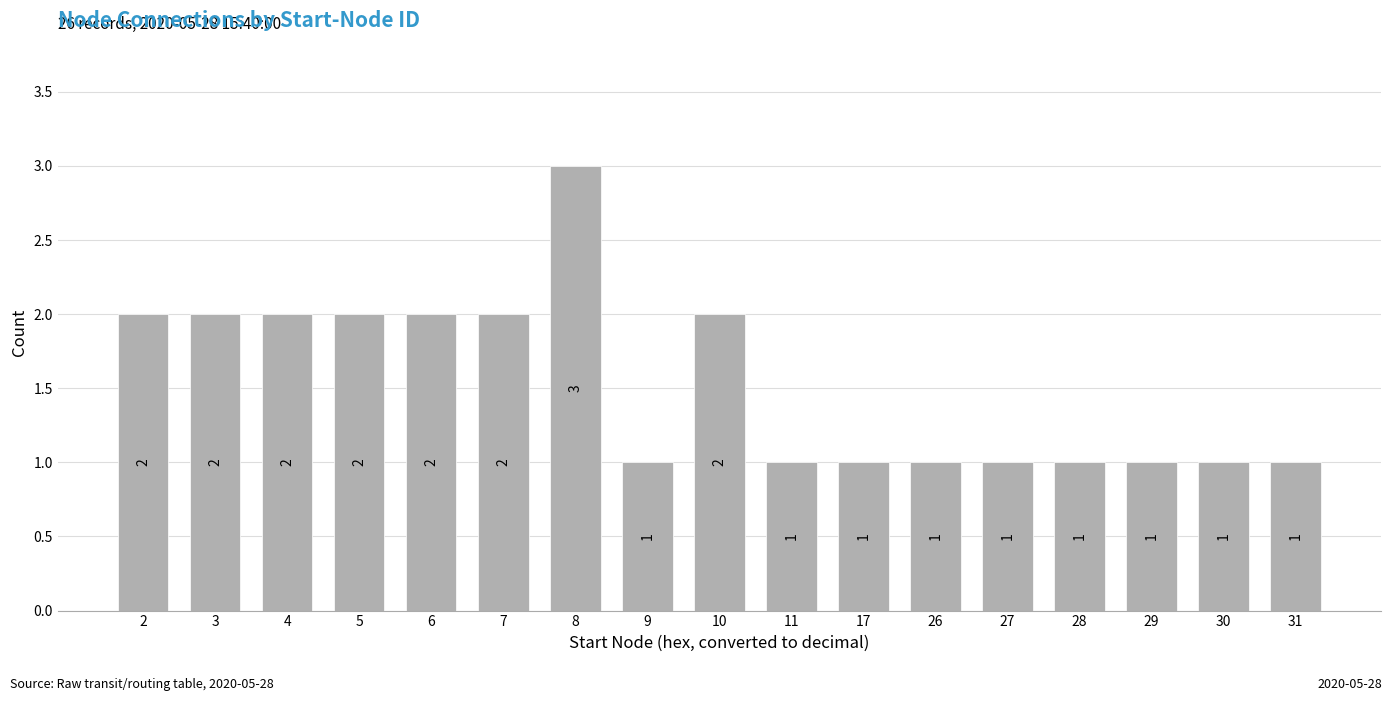

Reading right to left, what are all the values shown in this chart?

1	1	1	1	1	1	1	1	2	1	3	2	2	2	2	2	2